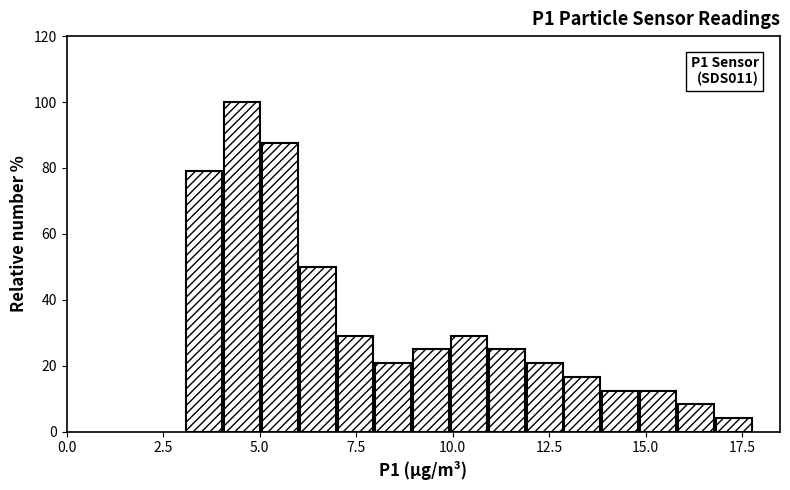

Around what value on the x-axis is the tallest bar? Give the approximate position of its centre, as read against the axis.

4.5